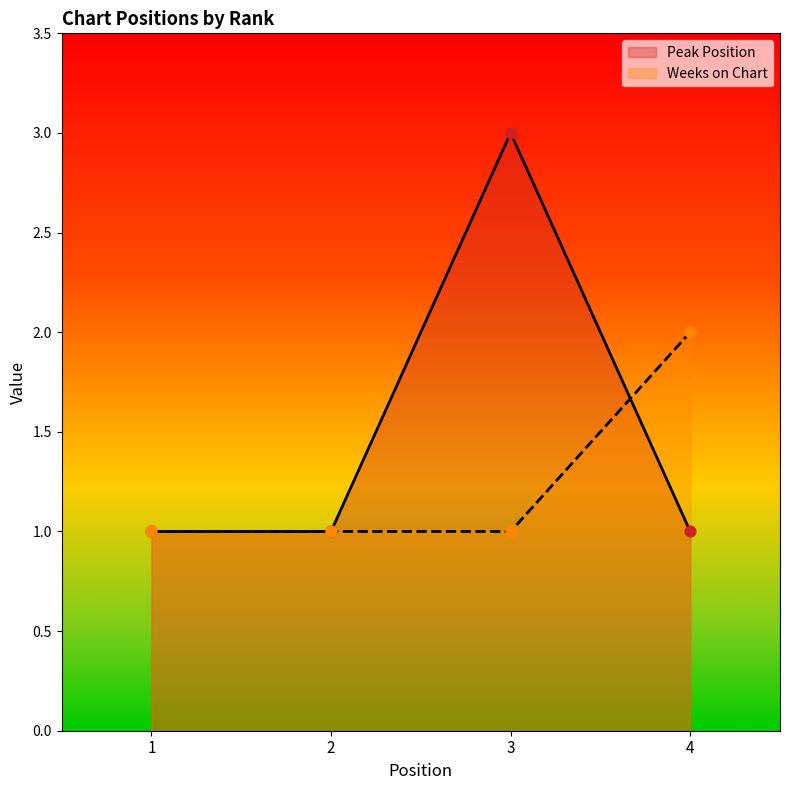

What are all the series names shown in the legend?

Peak Position, Weeks on Chart